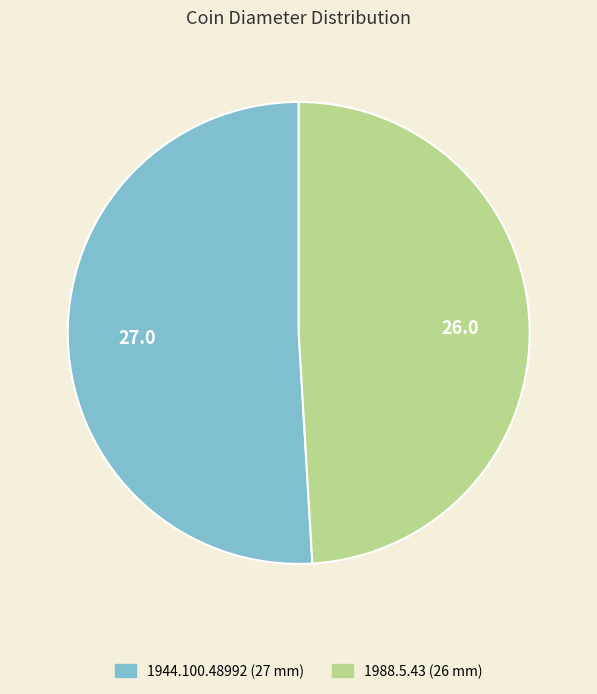

Does any single category account for the majority?

Yes